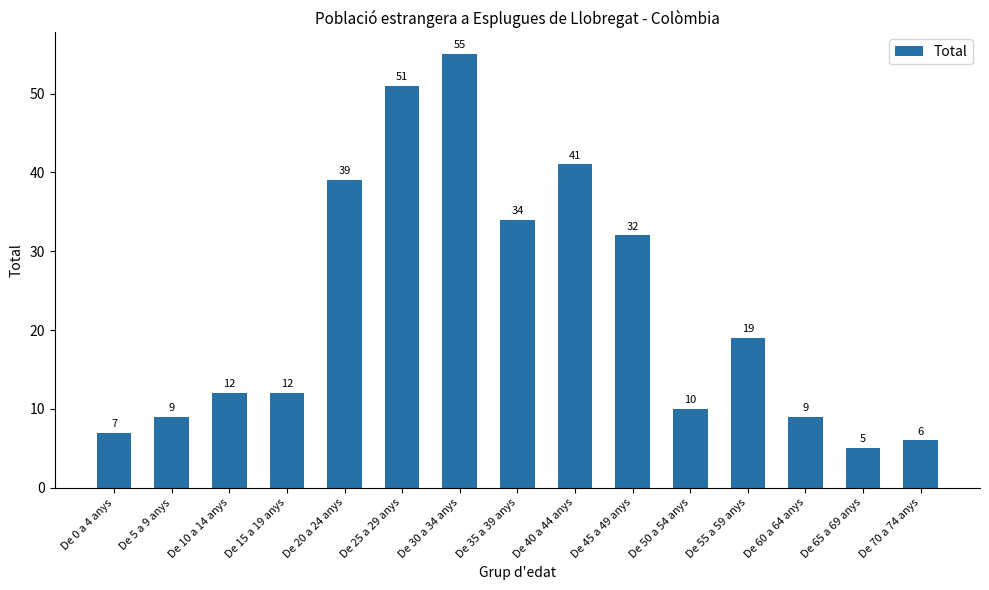

How many bars are there in total?

15